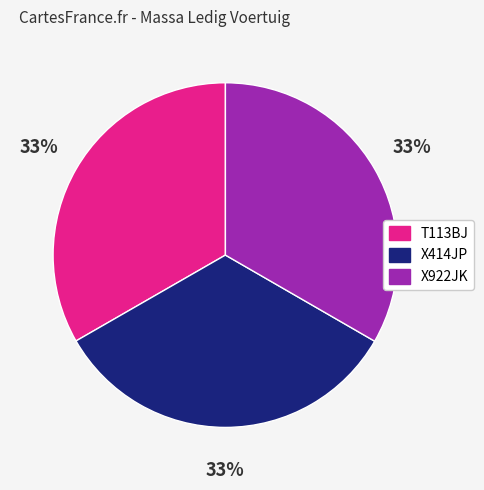

Do X414JP and X922JK together represent more than half of the pie?

Yes